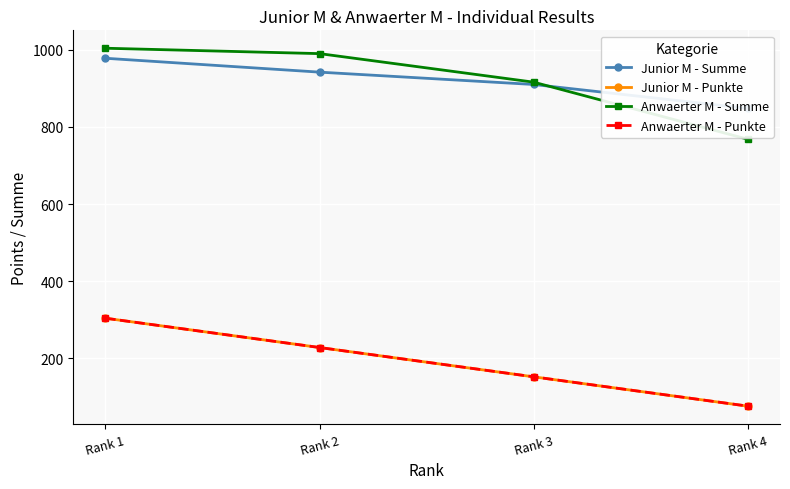

Between Rank 2 and Rank 3, which series saw the biggest shift?

Junior M - Punkte